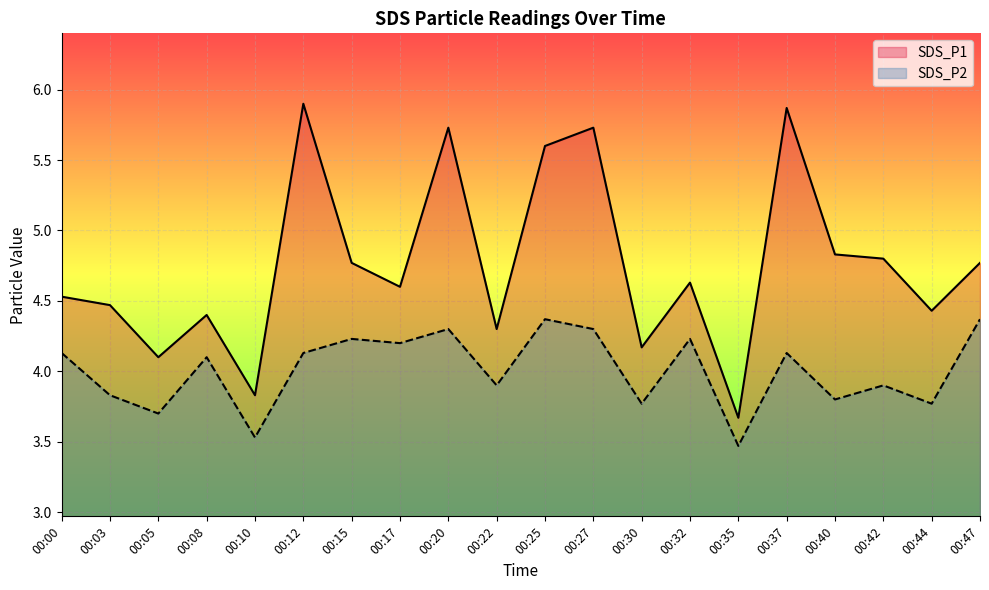

True or false: SDS_P1 has more than 0 interior local peaks.

True